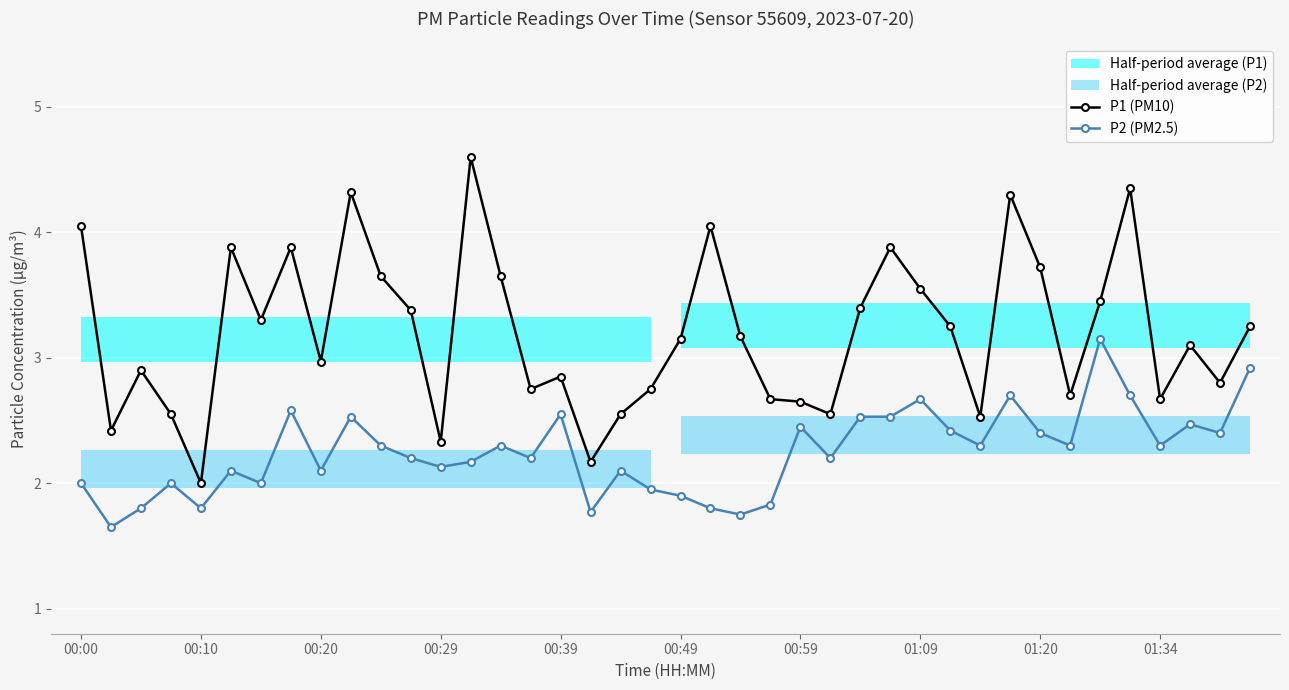

How many values in the P1 (PM10) series are below 3?

18